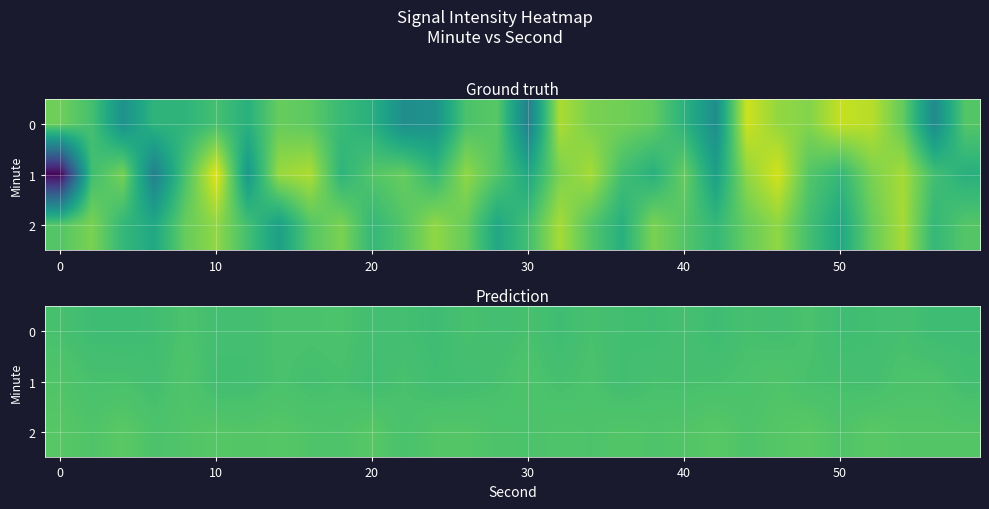

What is the difference between the row_2 values at 21 and 15?

0.7